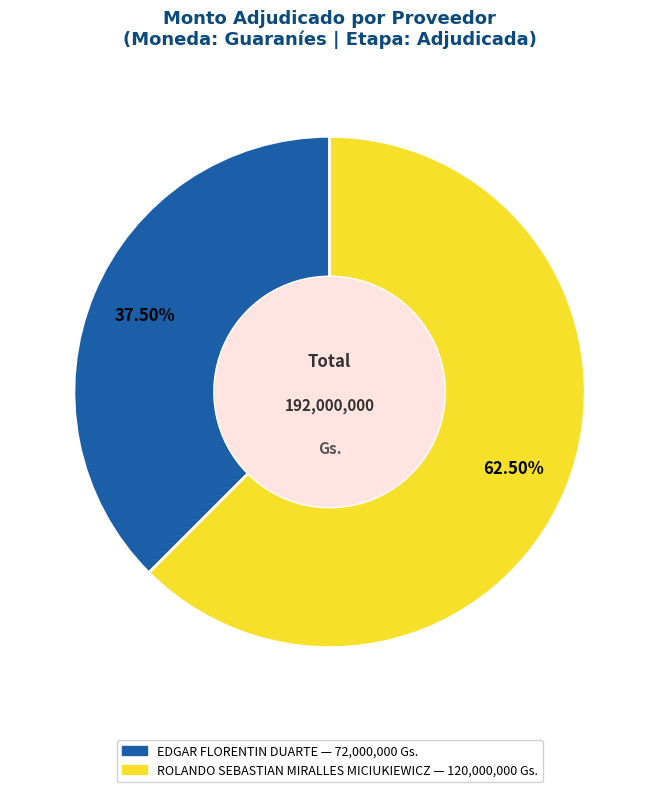

Is the sum of EDGAR FLORENTIN DUARTE and ROLANDO SEBASTIAN MIRALLES MICIUKIEWICZ greater than half?

Yes